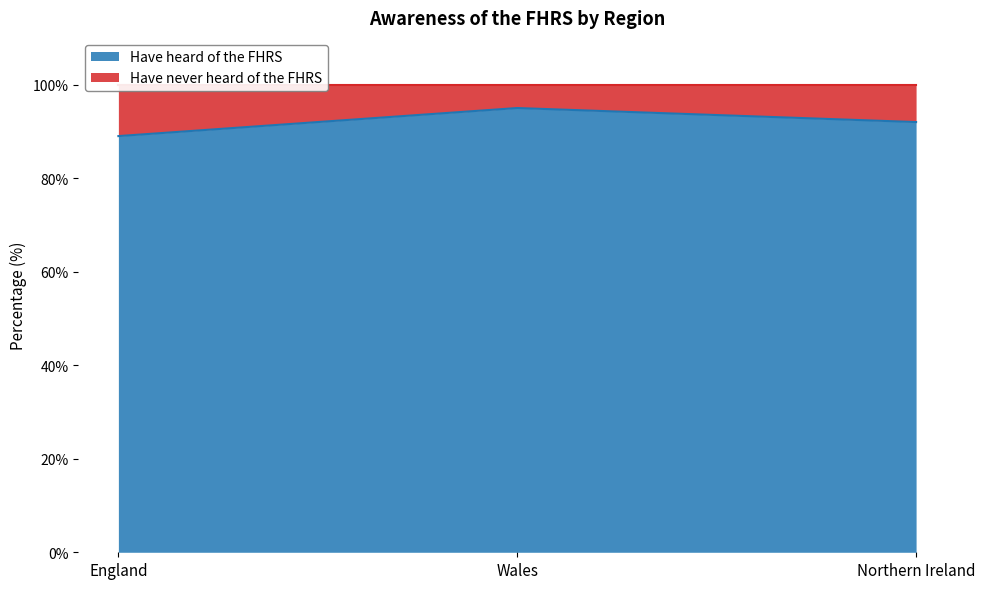

What is the ratio of the value at England to the value at Northern Ireland?

1.0